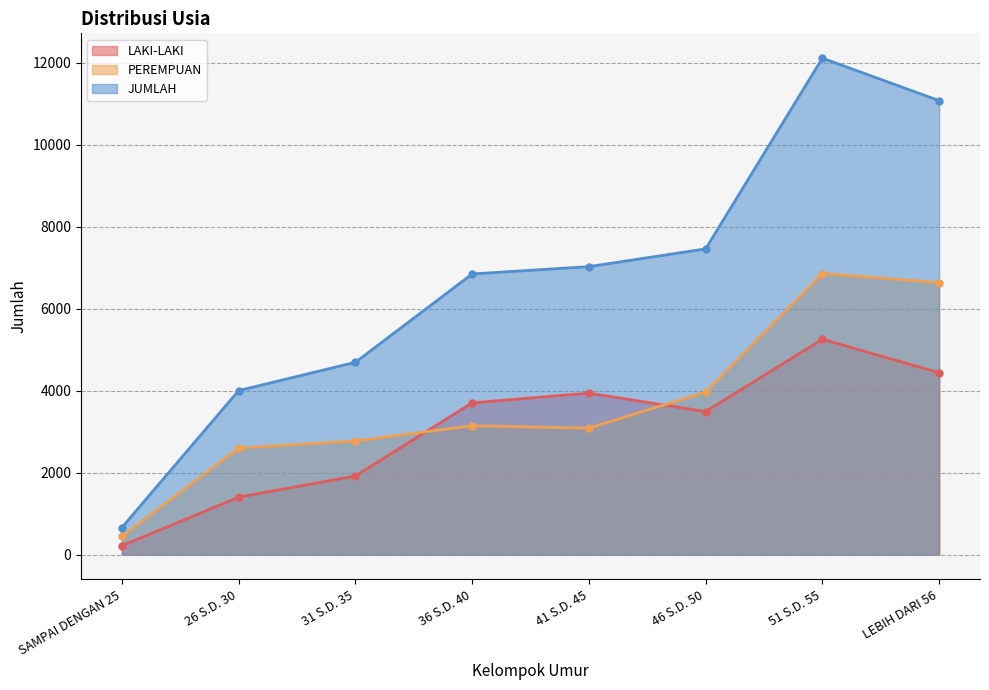

What is the label of the 8th point from the right?

SAMPAI DENGAN 25